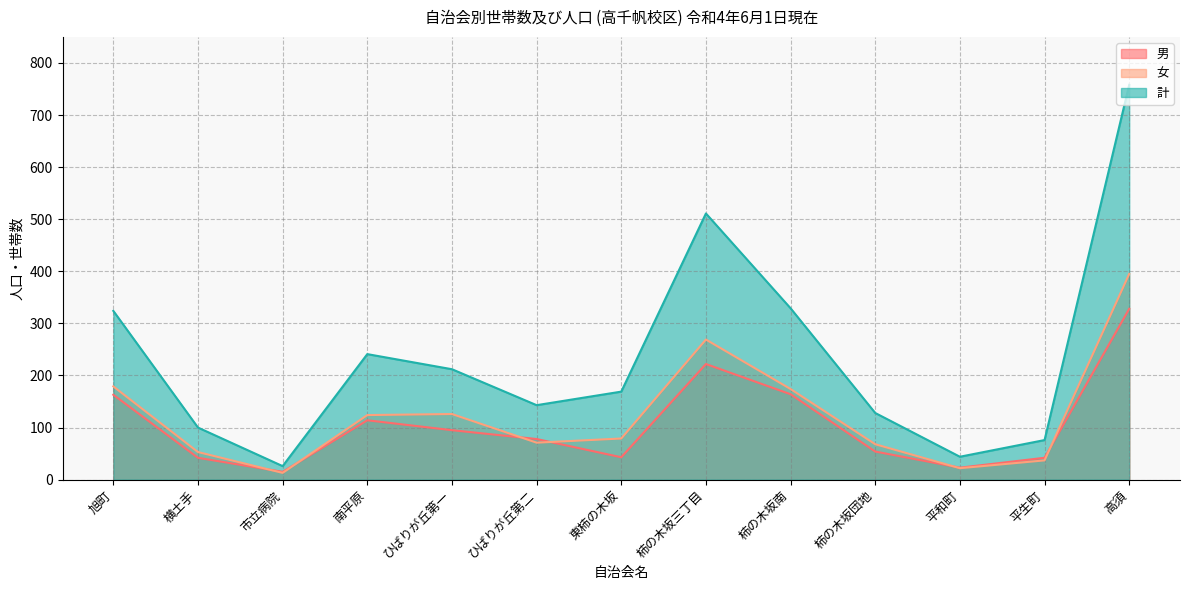

What is the label of the 4th point from the right?

柿の木坂団地